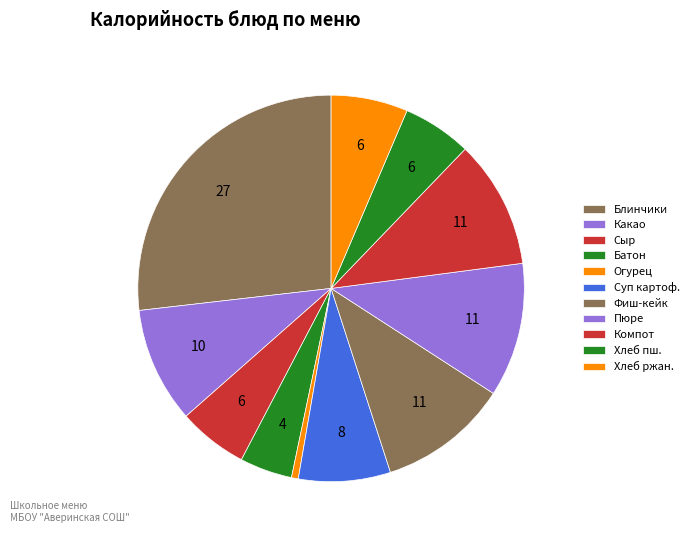

Count the number of slices in the pie.

11